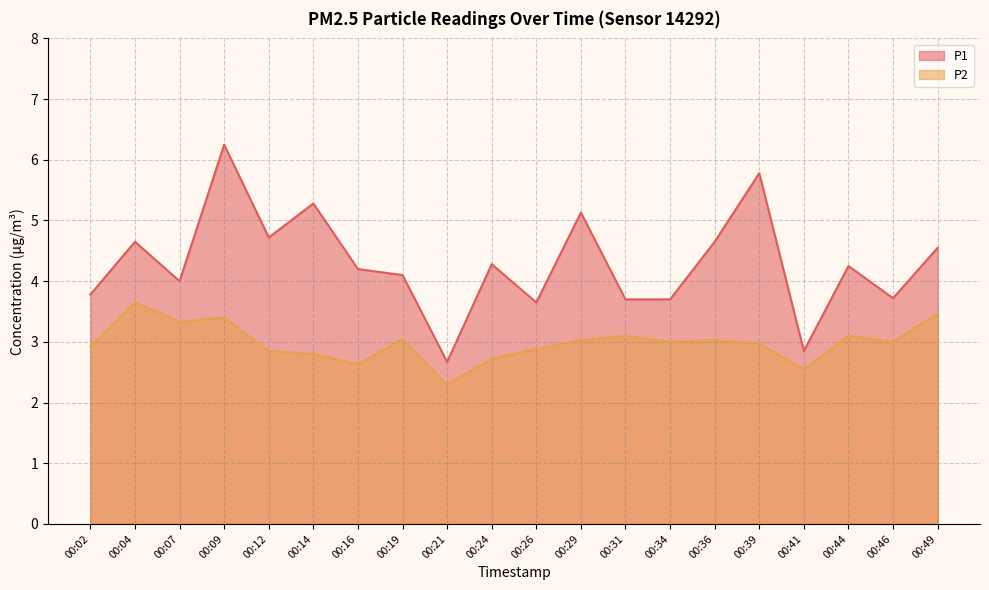

Where is the first local maximum for P2?

00:04